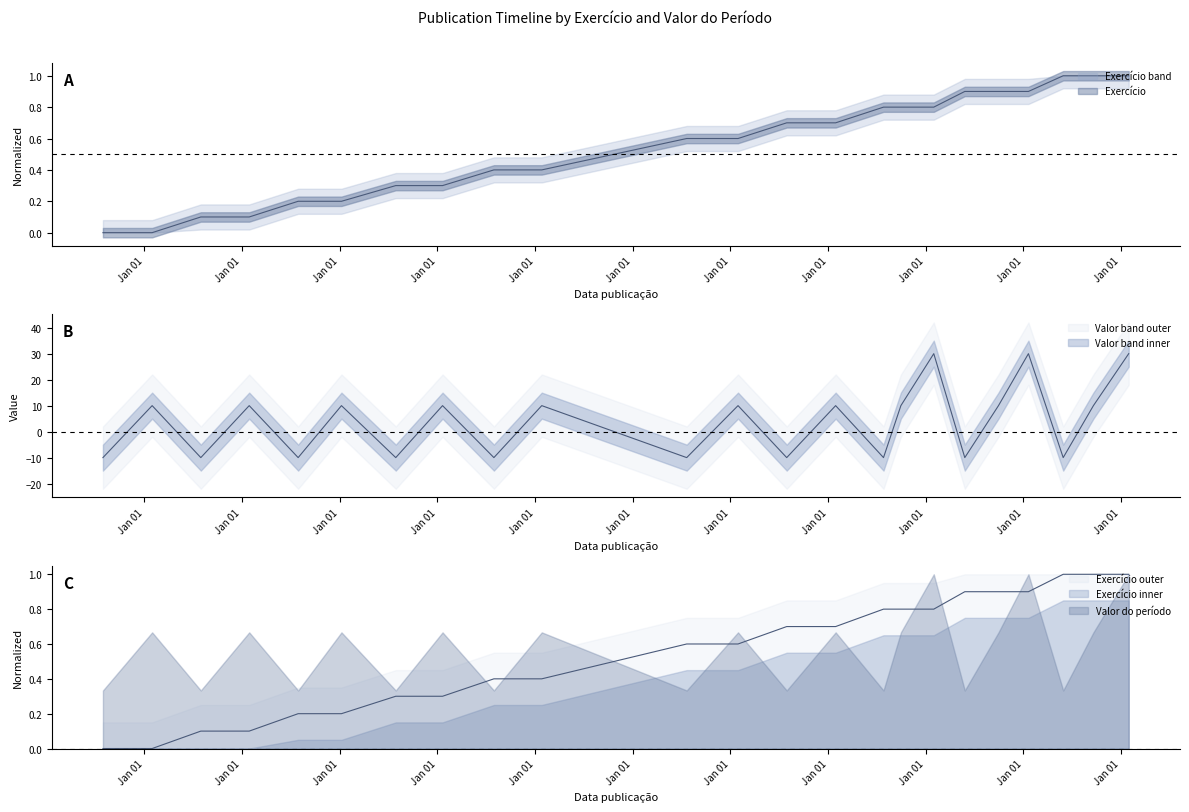

What is the difference between the second highest and minimum values in the Valor do período series?

40.0